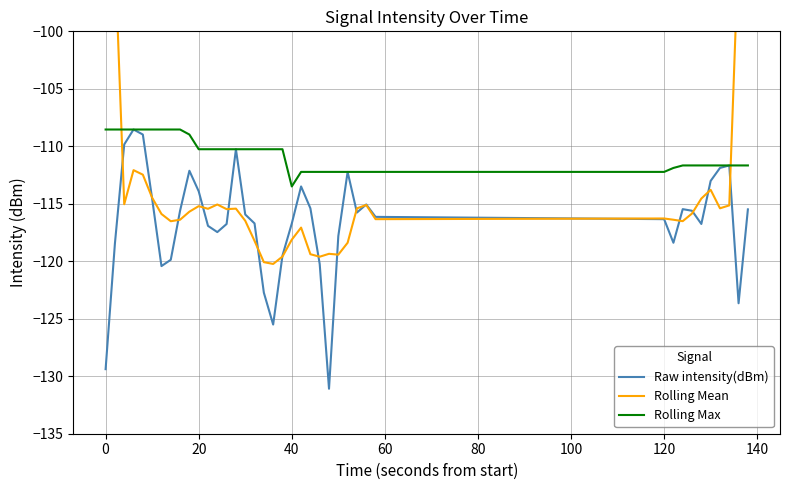

Is it true that Raw intensity(dBm) equals -24.5 at 120?

False